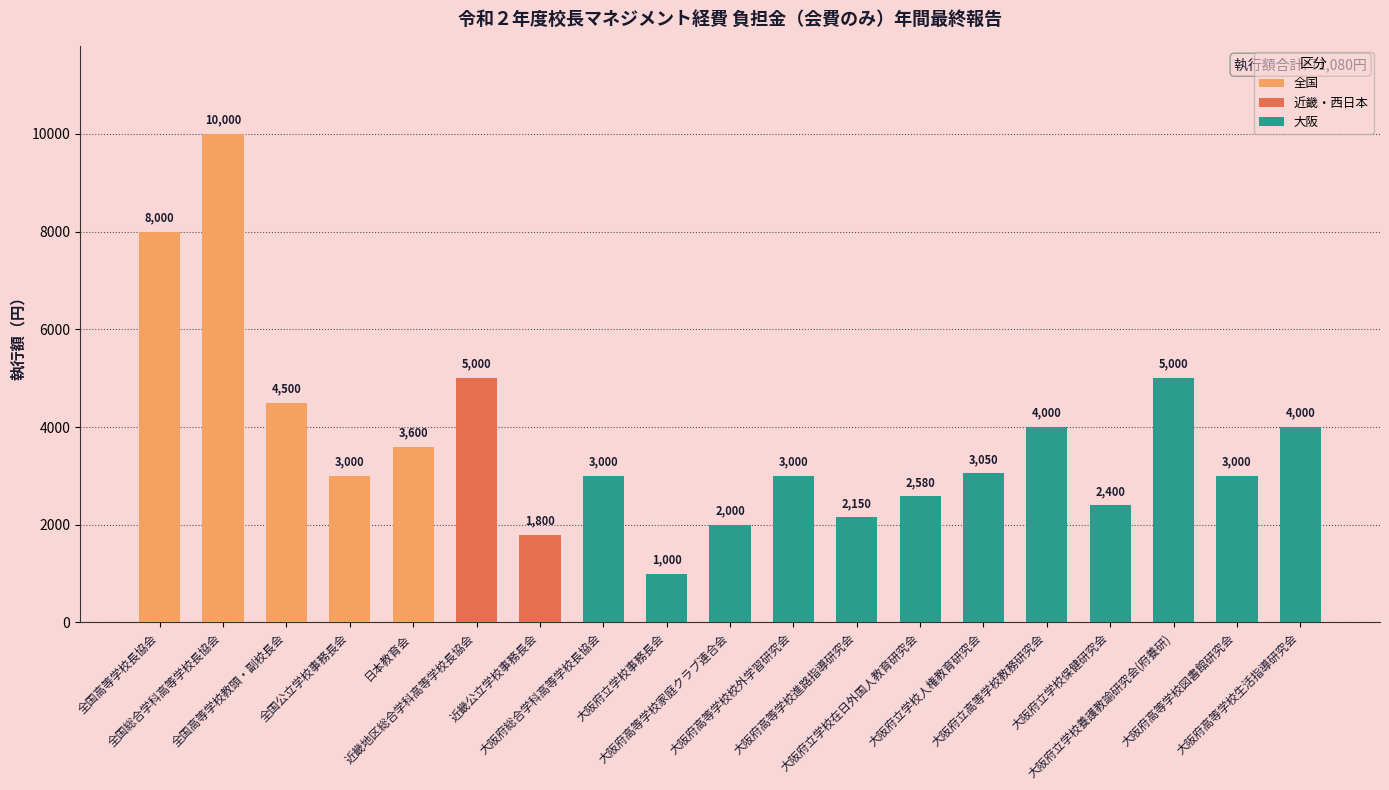

What is the difference between the maximum and minimum values?

9000